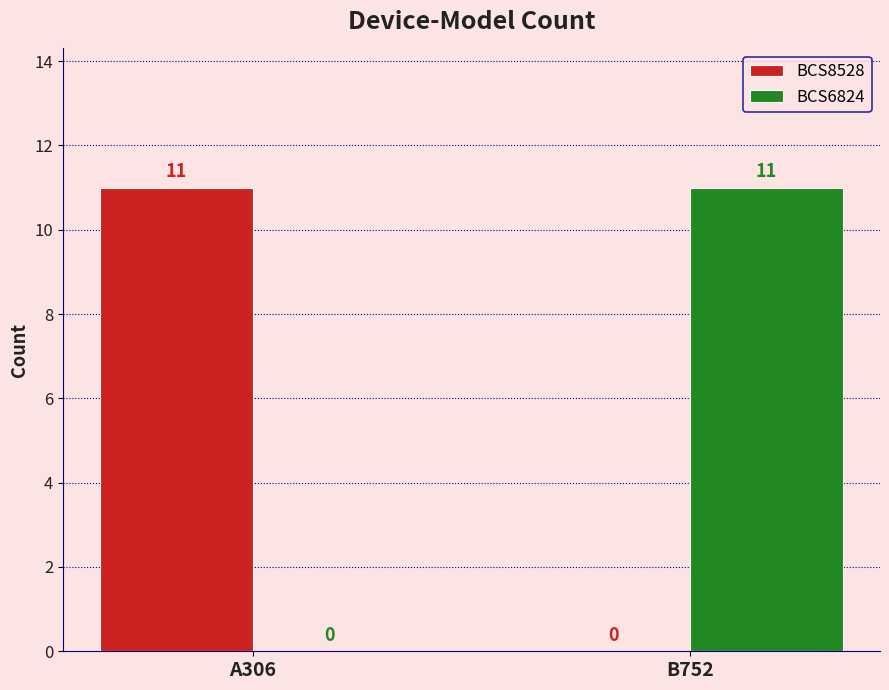

What is the average value of the BCS6824 series?

6